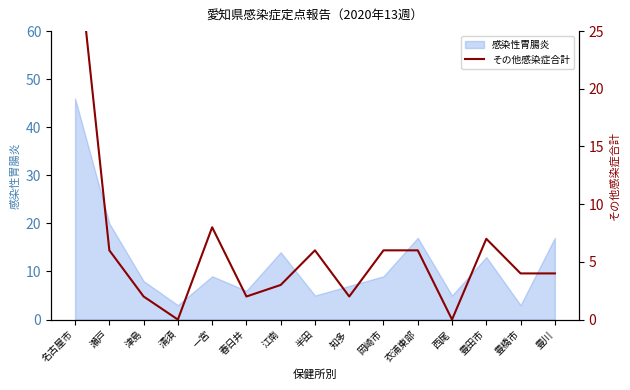

Between 岡崎市 and 津島, which is larger?

岡崎市